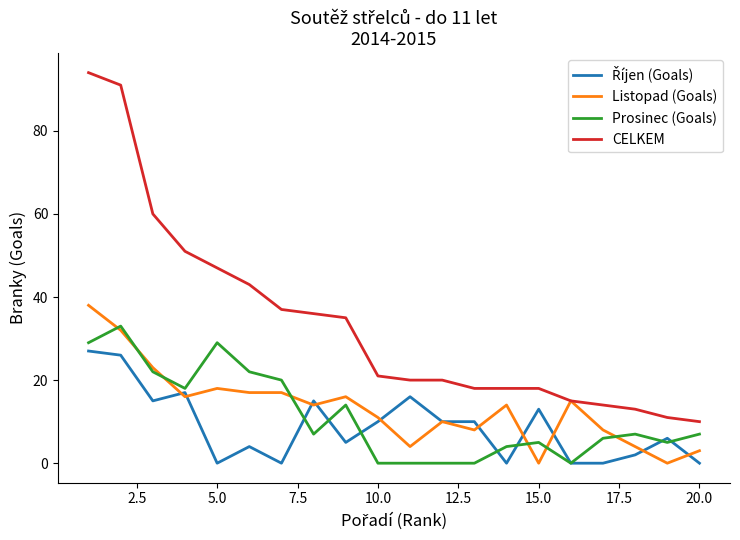

What is the greatest value displayed?

94